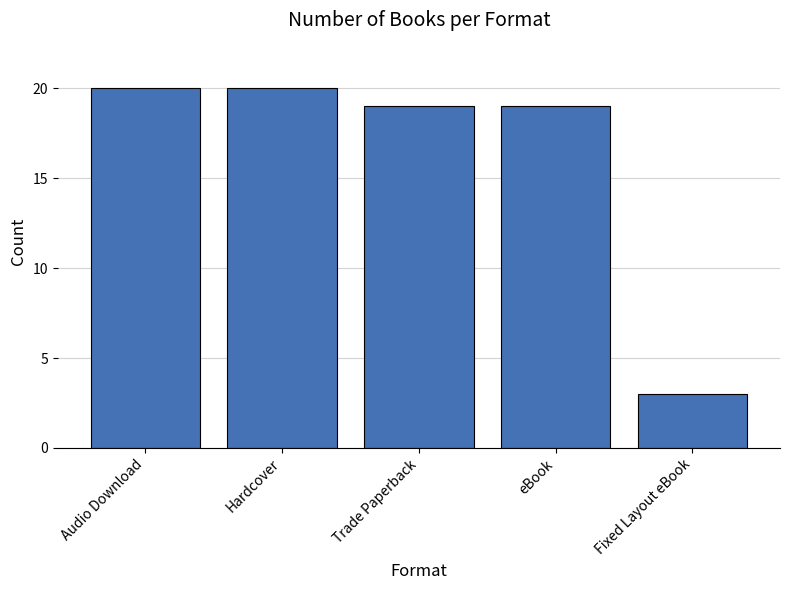

What is the difference between the maximum and minimum values?

17